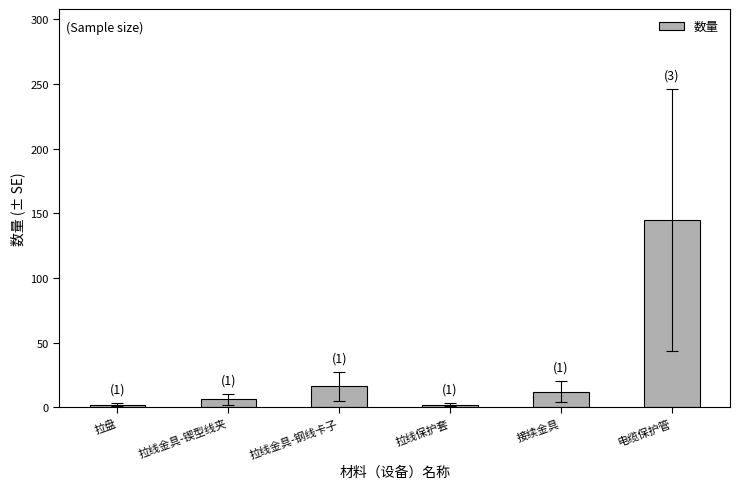

The value at 电缆保护管 is 145. True or false?

True